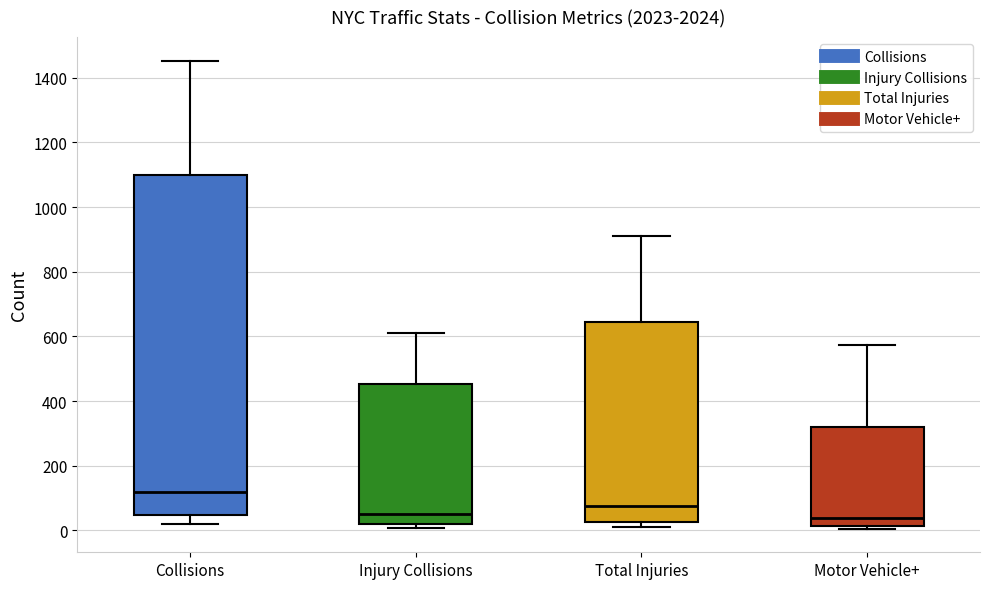

Where does the median line of the box for Motor Vehicle+ sit on the y-axis? The values are not printed on the chart, so give them approximately, as read against the axis.

40